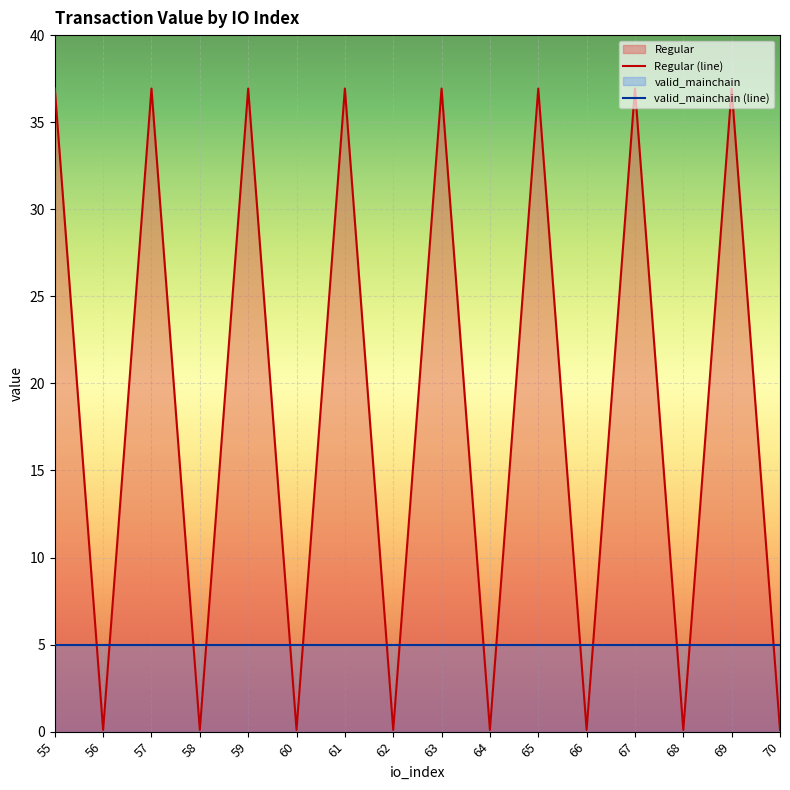

How many intersections are there between valid_mainchain (line) and Regular (line)?

15